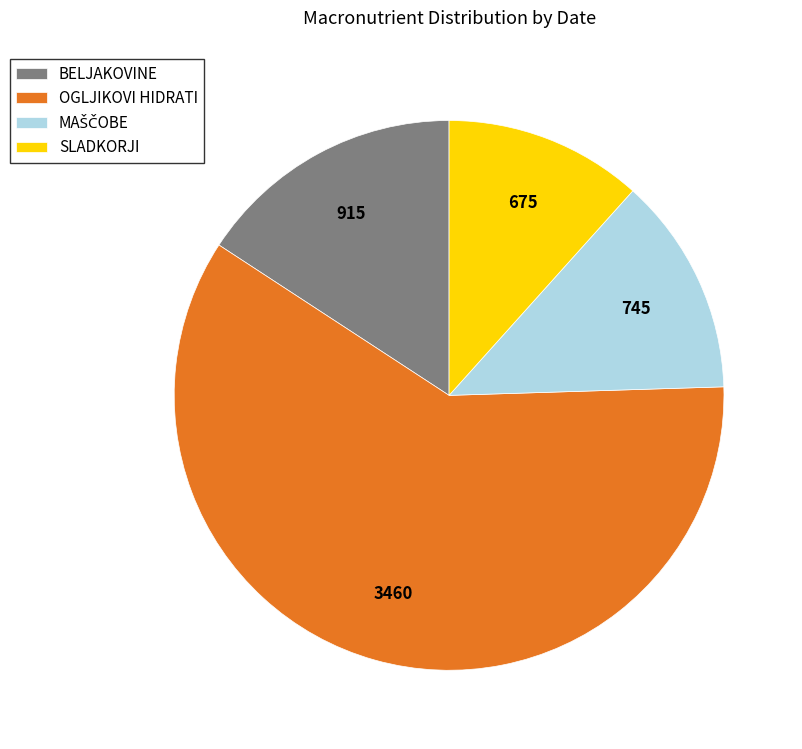

What is the smallest slice in the pie chart?

SLADKORJI